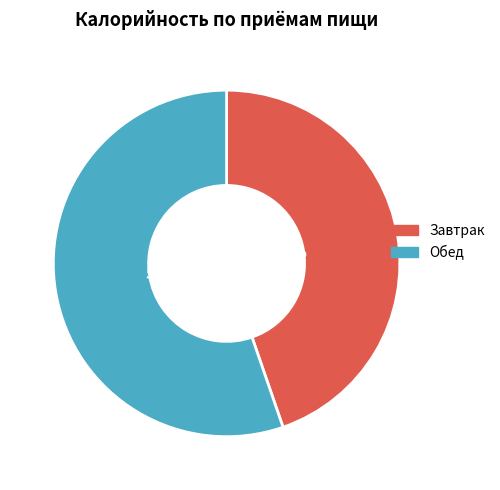

Approximately how many times larger is the value at Обед compared to Завтрак?

1.2